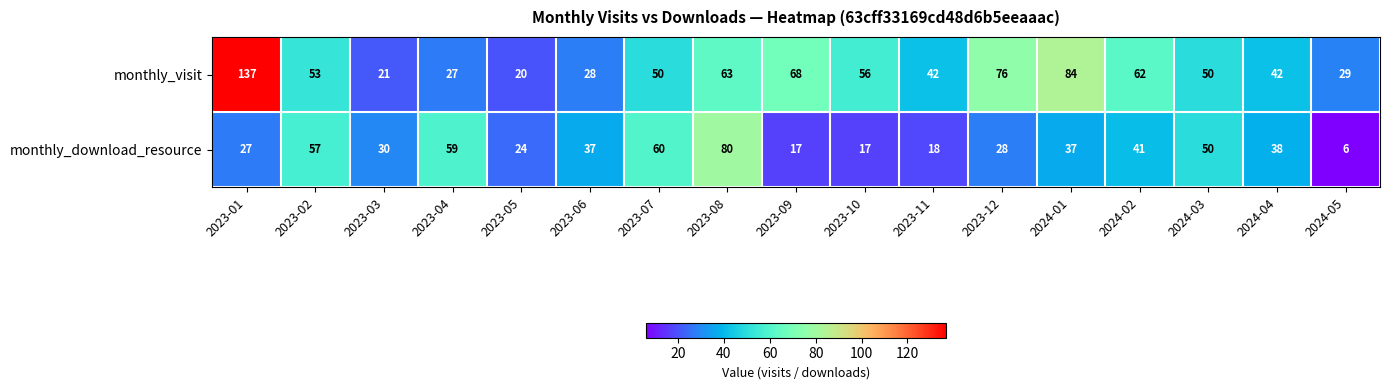

Which series has the widest spread of values?

monthly_visit